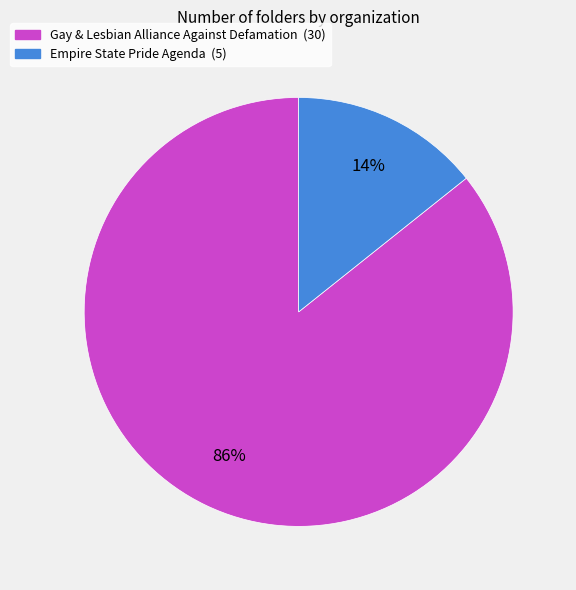

What percentage is the Empire State Pride Agenda slice, to the nearest percent?

14%